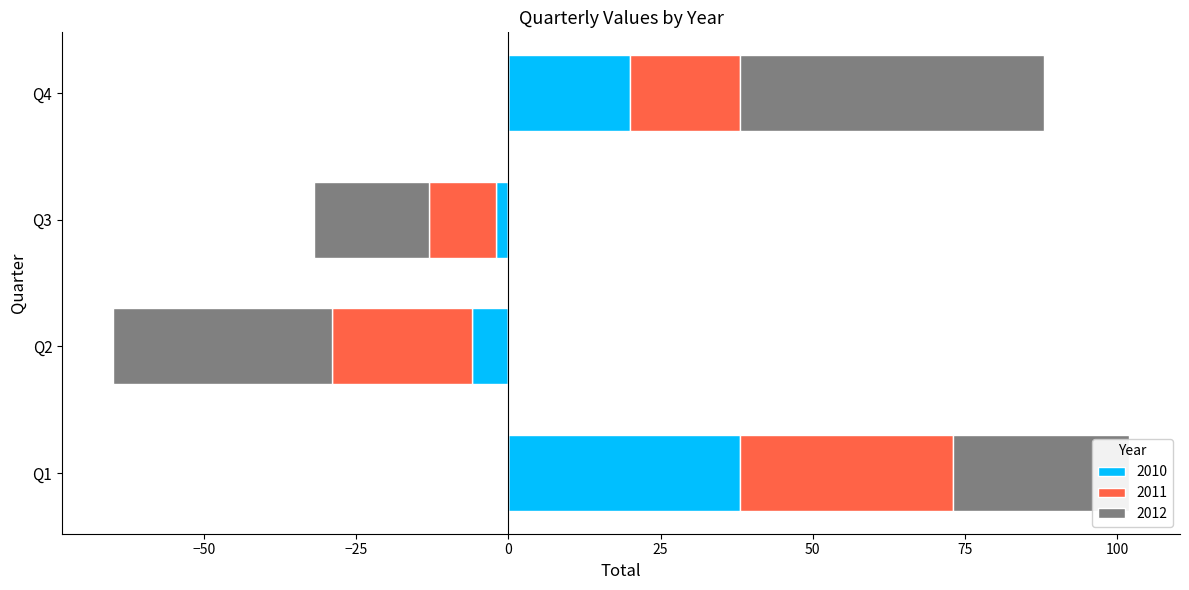

What is the spread (max minus min) of values at Q2?

30